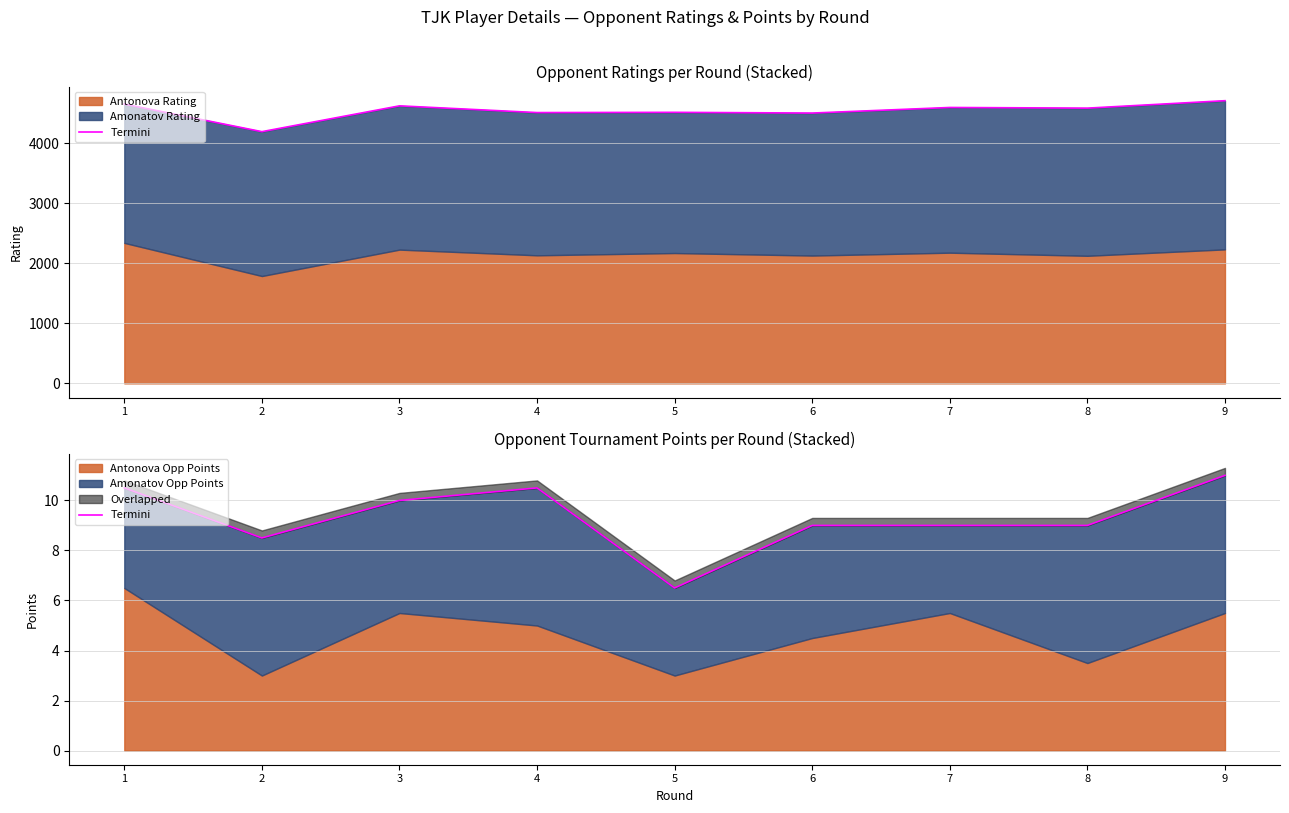

Rank the categories by value from highest to lowest.

9, 1, 4, 3, 6, 7, 8, 2, 5